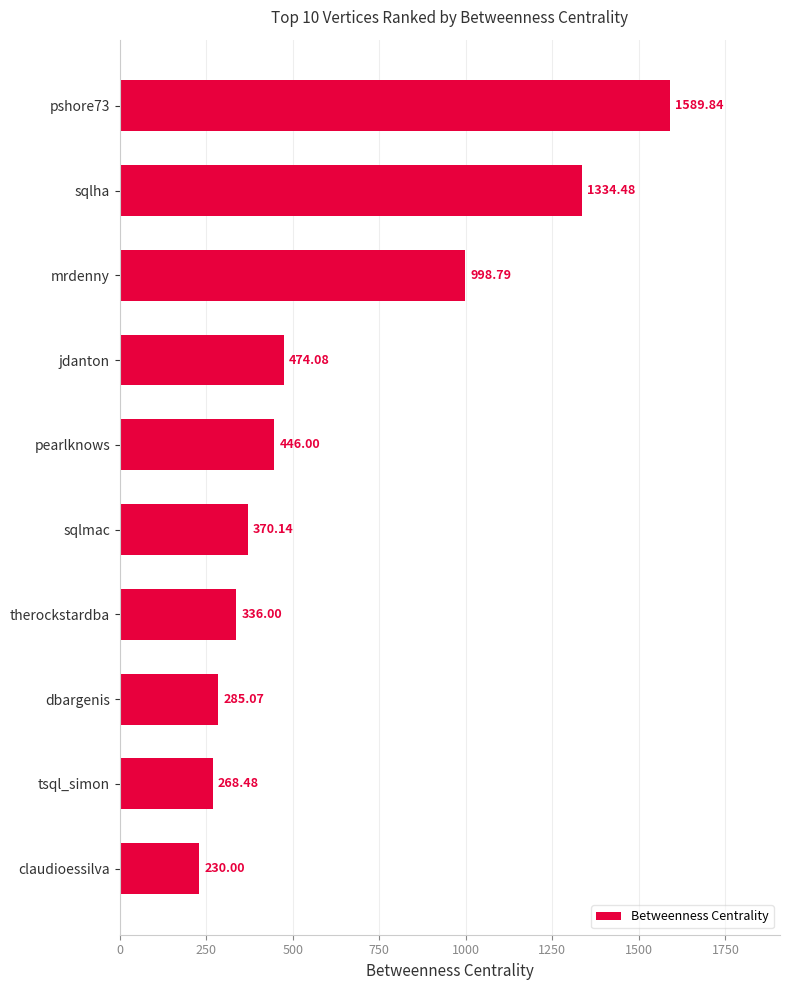

Which category has the highest value across all series?

pshore73